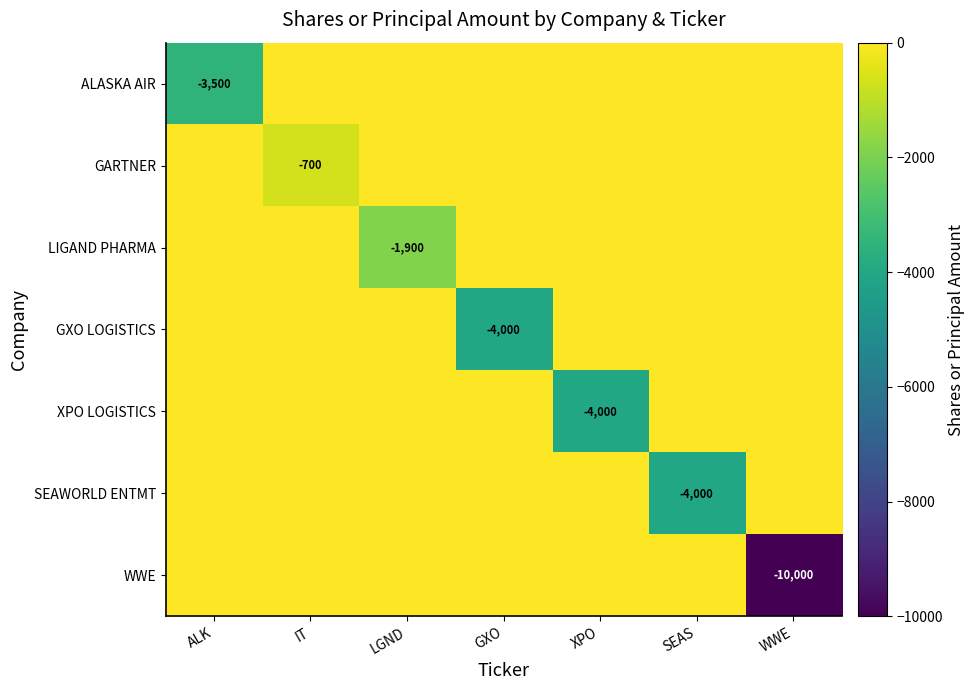

How many distinct data groups are displayed?

7